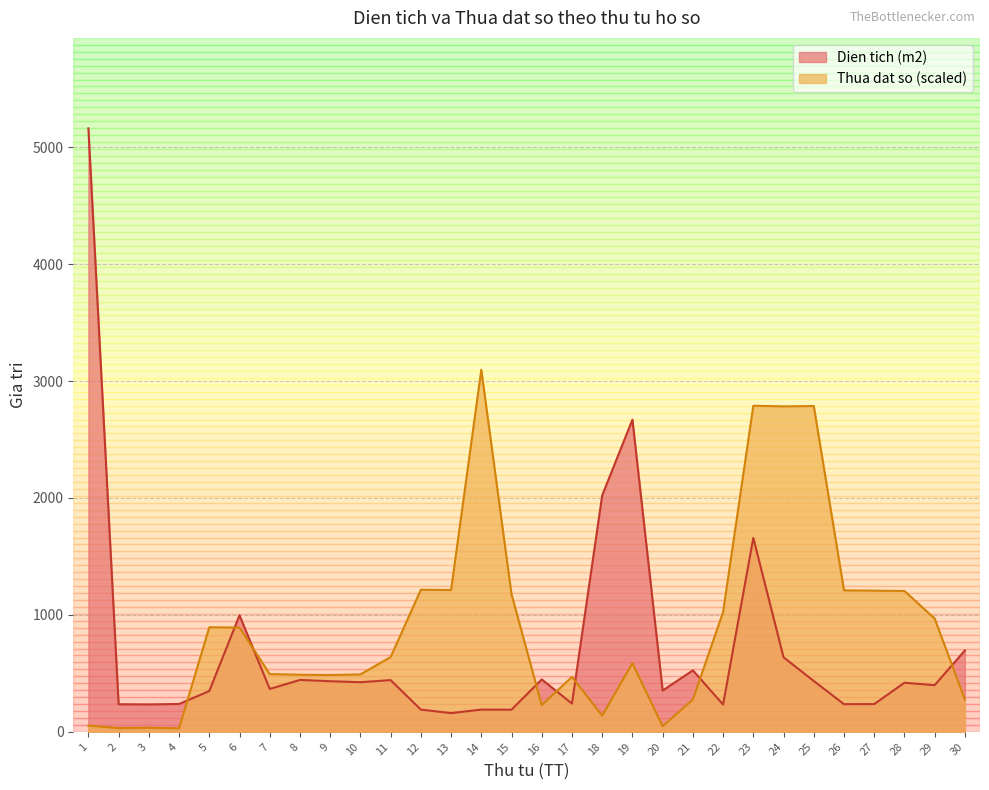

Reading right to left, transcribe all the data shown in this chart.

Dien tich (m2): 695.6	399.0	419.6	236.9	236.4	434.5	637.3	1658.2	233.0	525.4	352.8	2669.4	2022.1	241.3	448.0	189.3	190.0	160.0	189.9	442.1	424.3	432.5	443.7	366.6	996.6	348.4	238.1	234.2	235.7	5160.2
Thua dat so: 275.9	968.4	1204.5	1207.1	1209.8	2785.7	2783.1	2788.4	1024.1	275.9	47.8	586.3	138.0	469.6	228.2	1175.3	3096.1	1212.4	1215.1	639.4	490.8	485.5	488.2	493.5	891.4	894.1	29.2	34.5	31.8	53.1